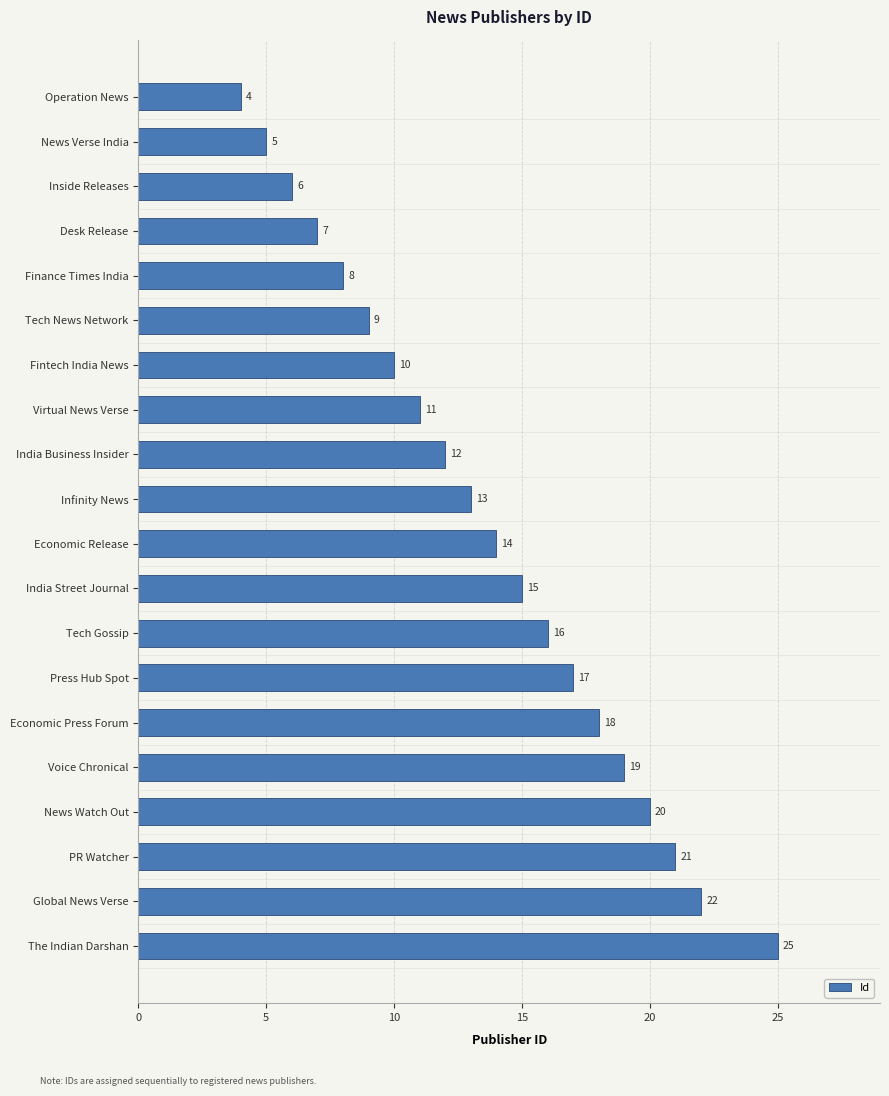

Where is the data nearest to the value 14?

Economic Release